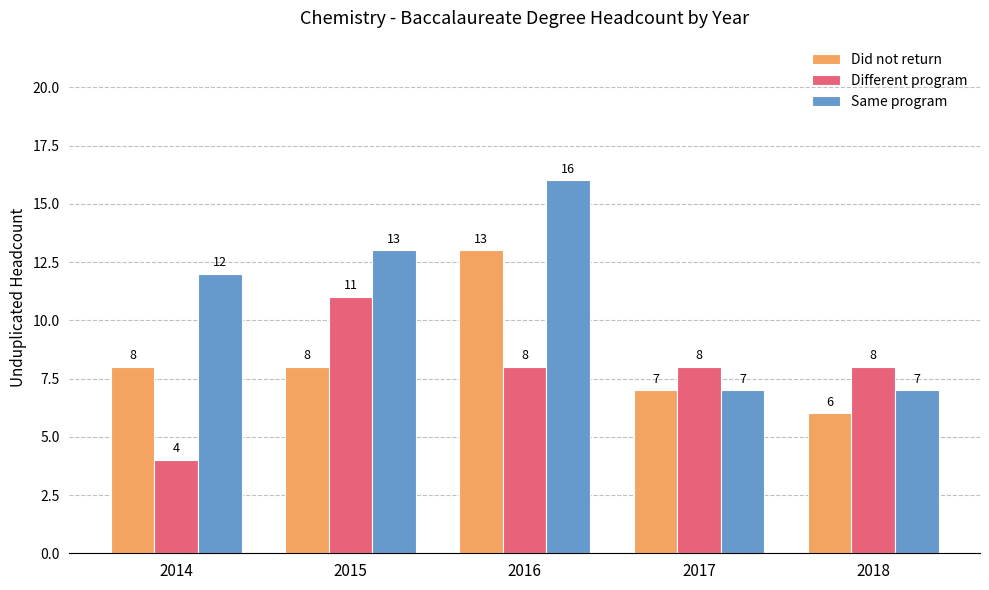

How many categories are shown in the chart?

5